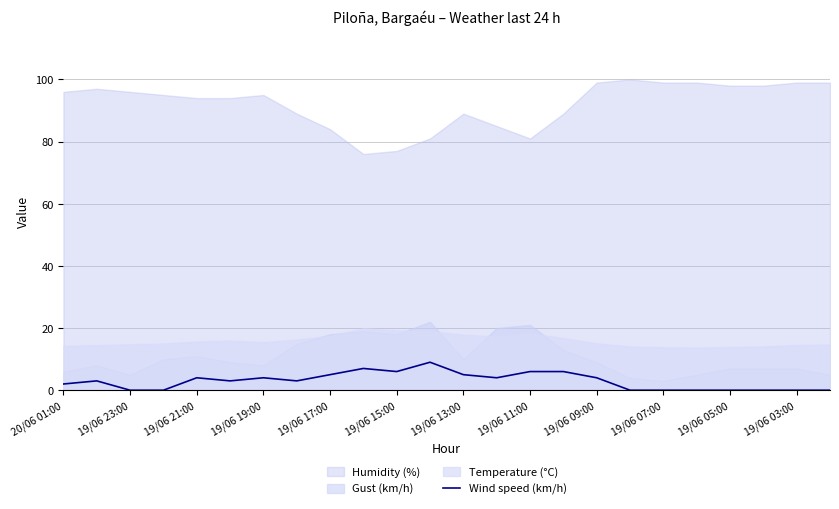

How many lines are shown in the chart?

1